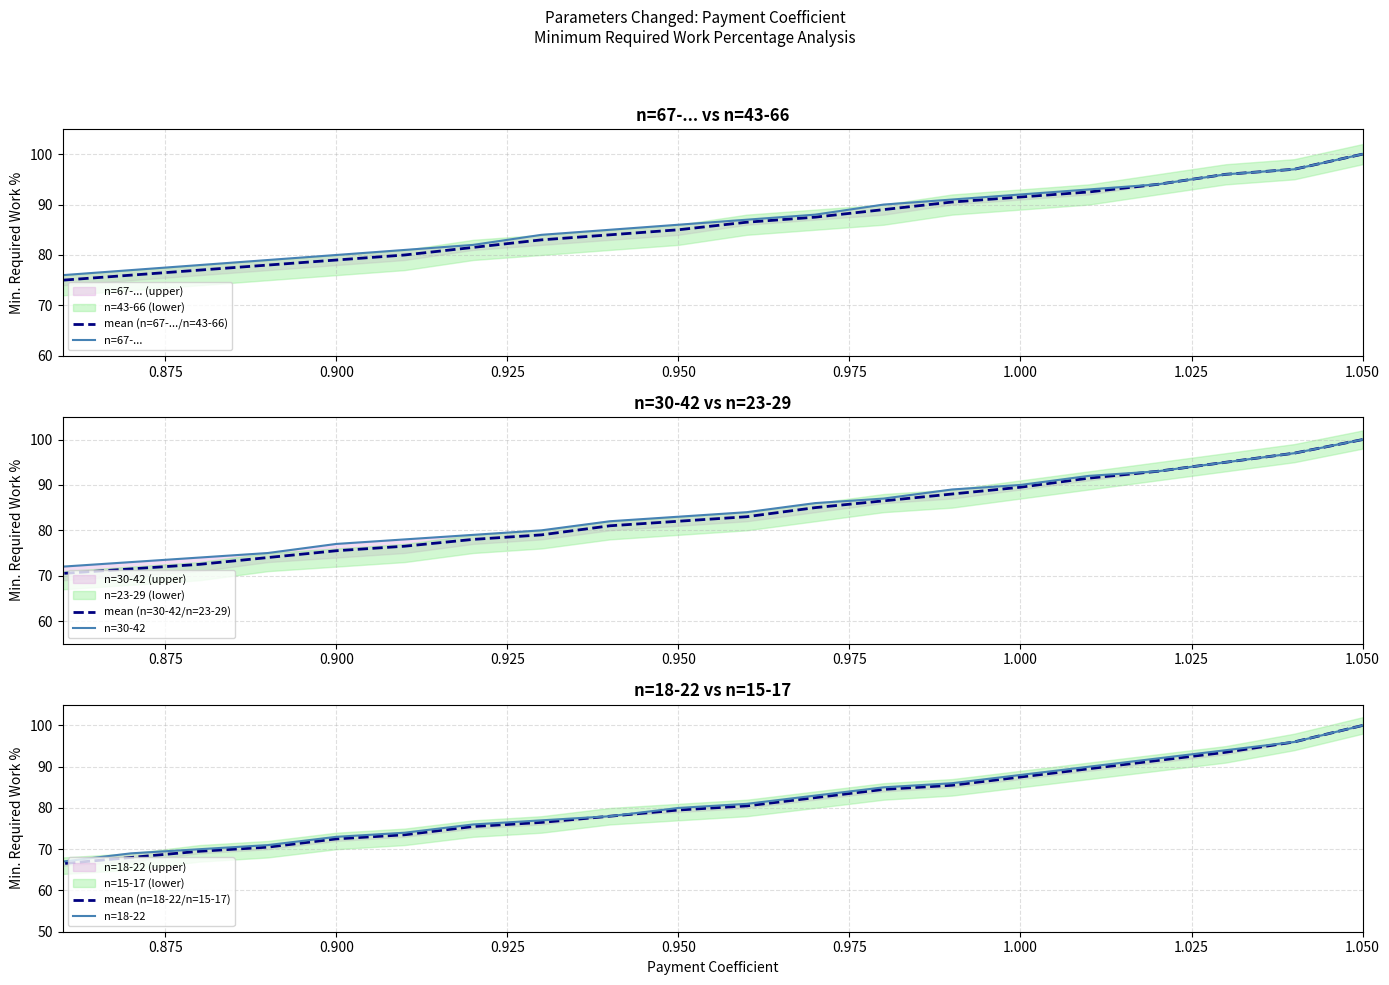

The n=67-... series shows 49.6 at 18. True or false?

False